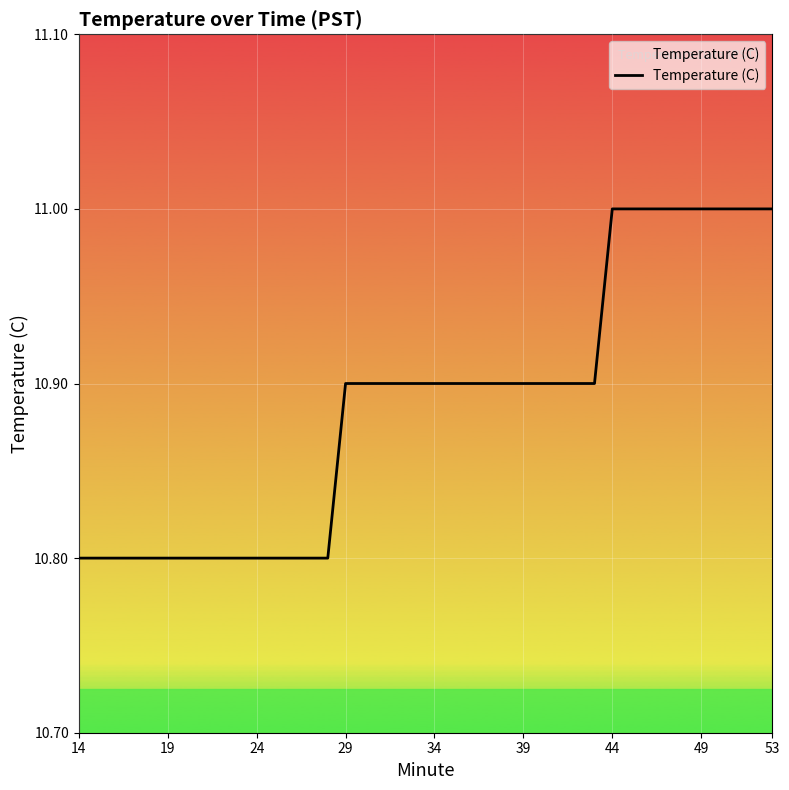

What is the difference between the maximum and minimum values?

0.2